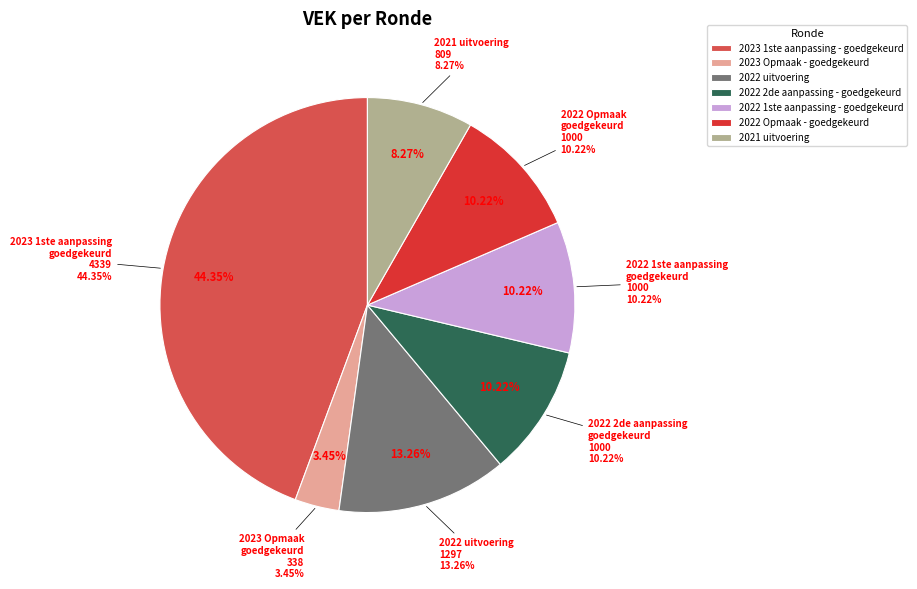

Rank the categories by value from lowest to highest.

2023 Opmaak - goedgekeurd, 2021 uitvoering, 2022 2de aanpassing - goedgekeurd, 2022 1ste aanpassing - goedgekeurd, 2022 Opmaak - goedgekeurd, 2022 uitvoering, 2023 1ste aanpassing - goedgekeurd